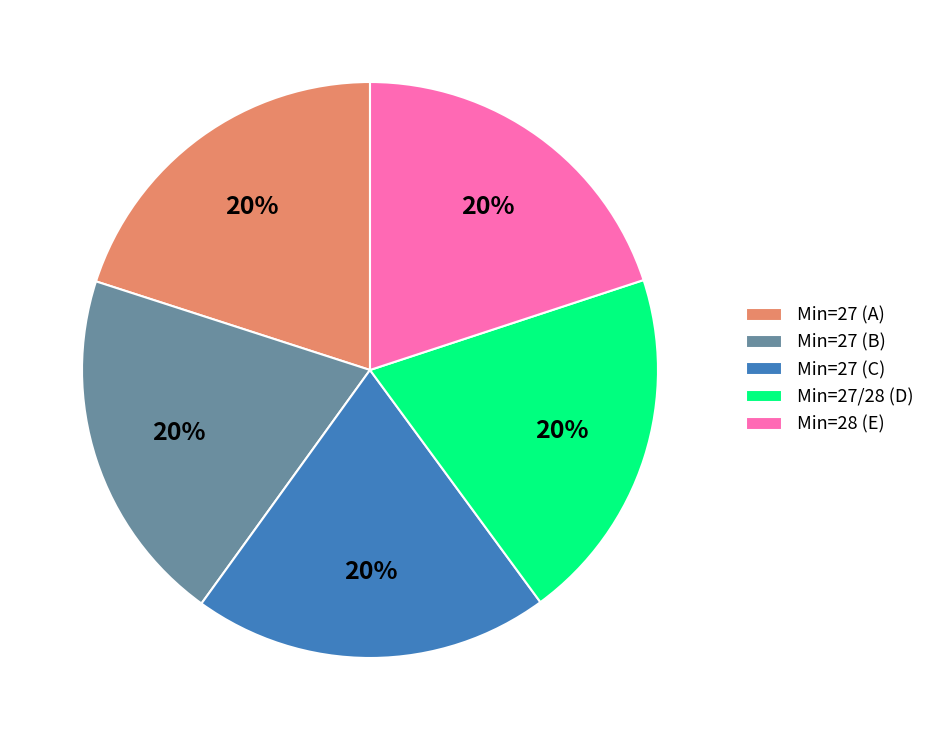

How many segments does this pie chart have?

5